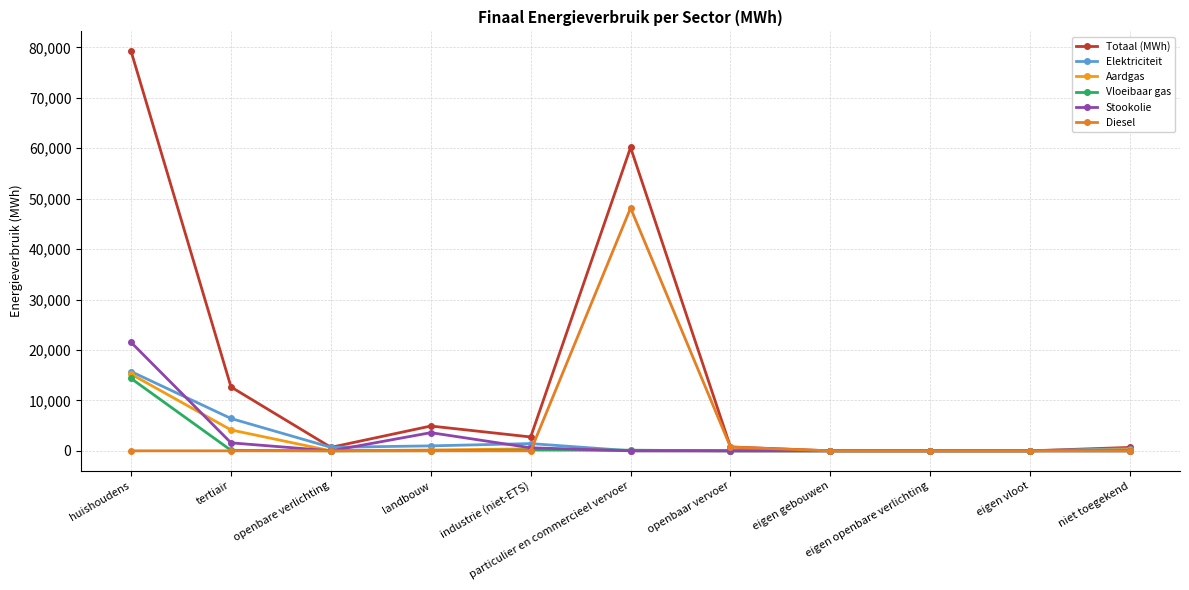

What is the value of the Elektriciteit point at the 3rd from the left?

693.3